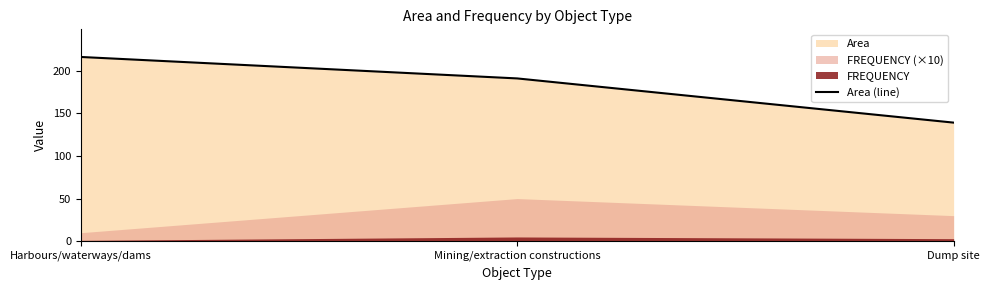

Which label corresponds to the smallest value in the chart?

Dump site